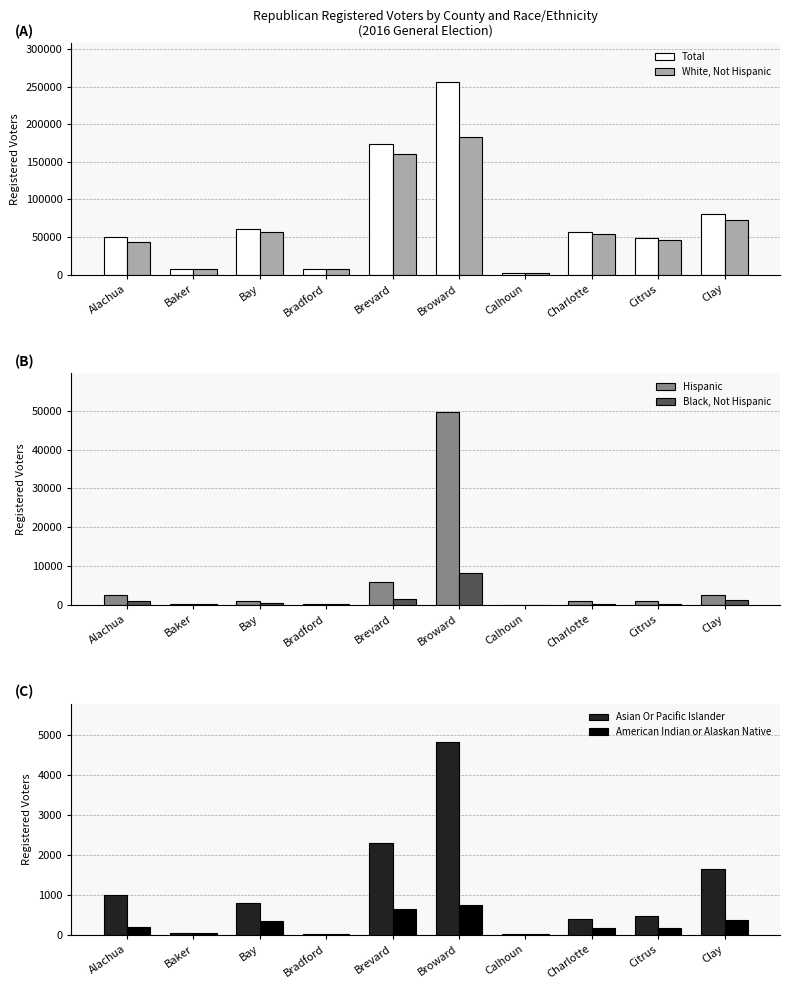

True or false: Hispanic has a value of 319 at Bay.

False